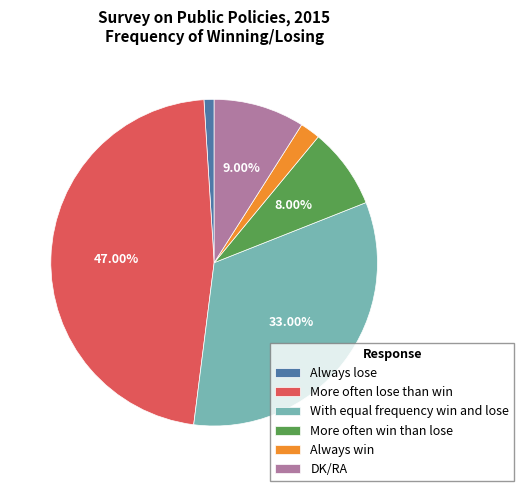

Rank the categories by value from lowest to highest.

Always lose, Always win, More often win than lose, DK/RA, With equal frequency win and lose, More often lose than win